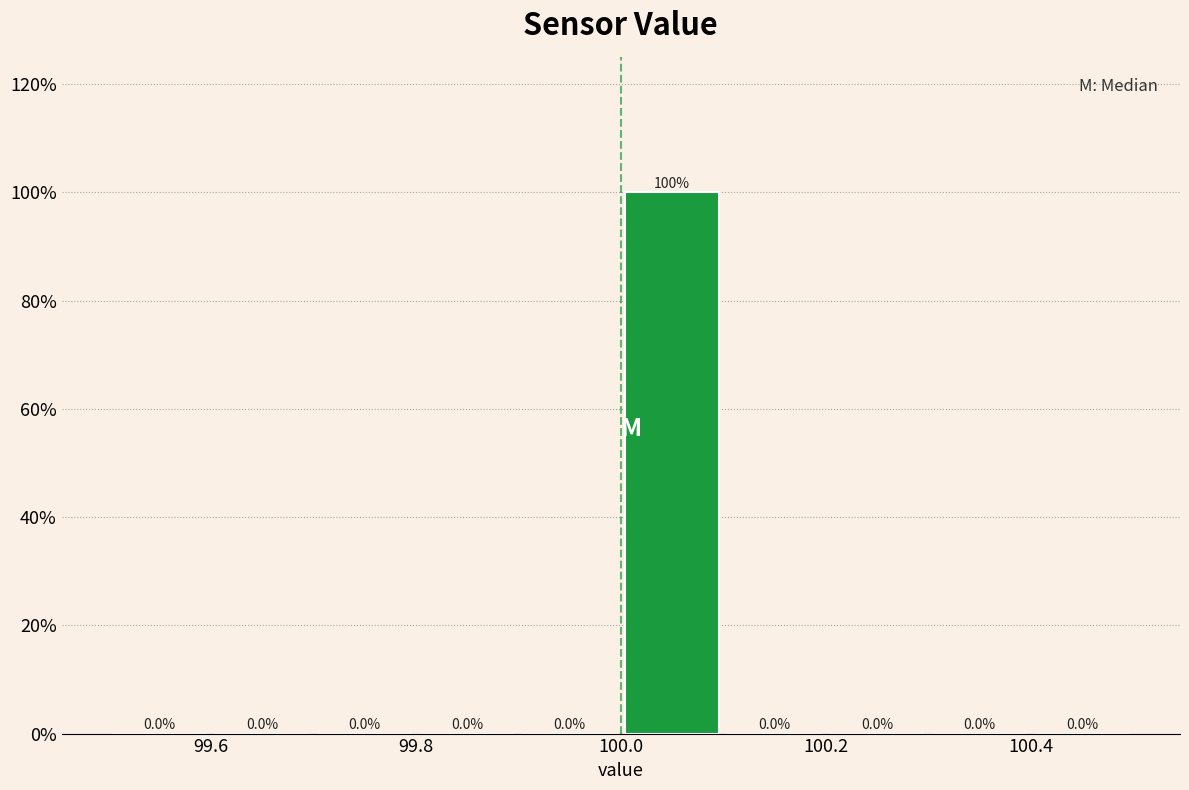

Which range on the x-axis has the tallest bar?

100.0 to 100.1